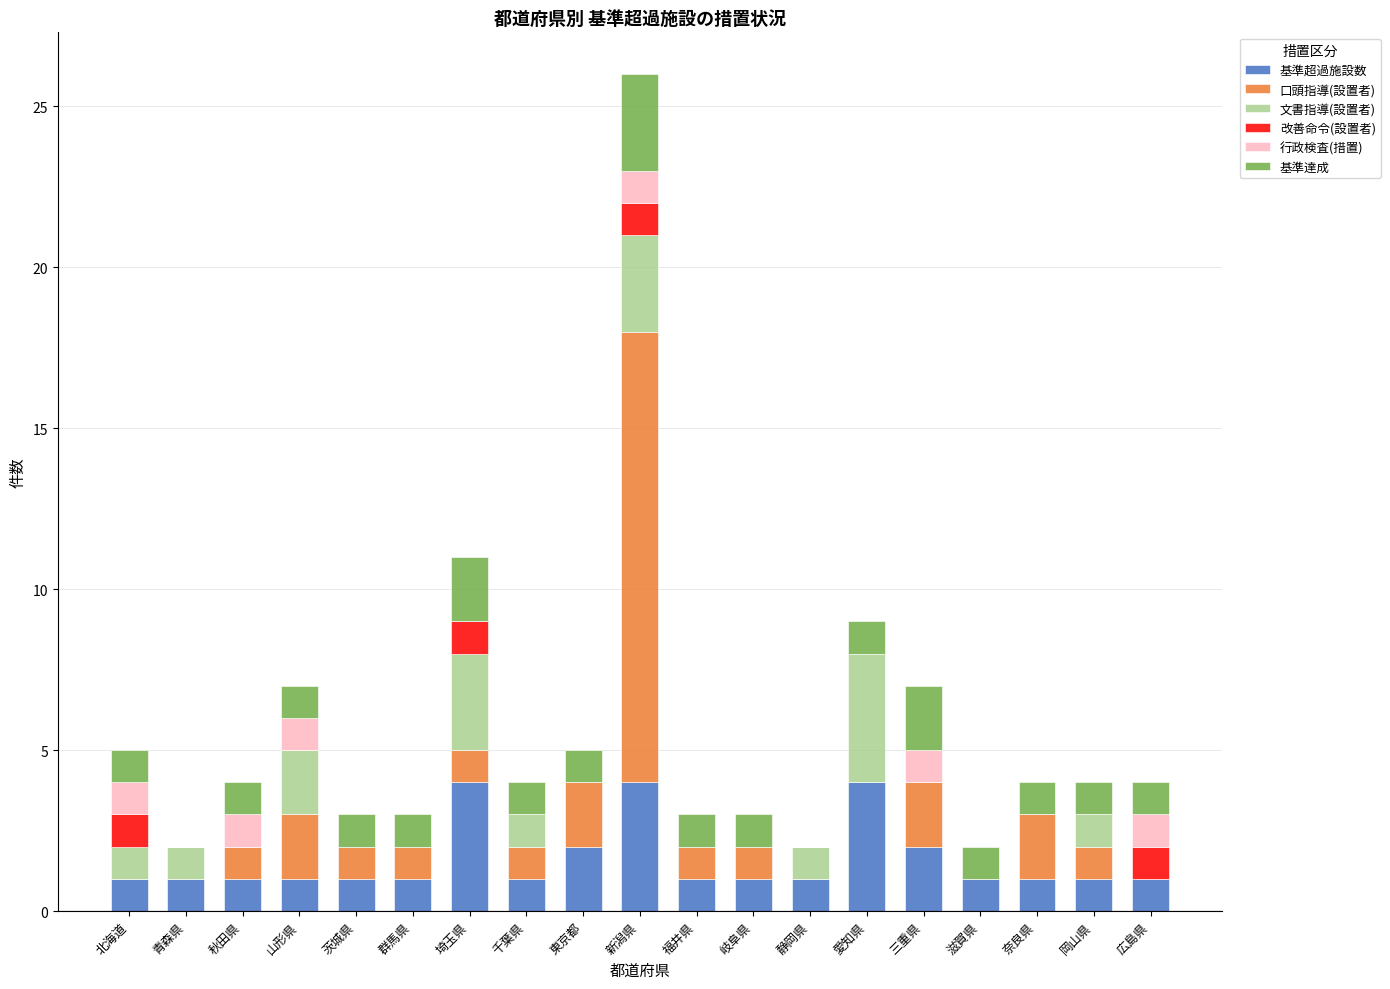

How many series are shown in this chart?

6